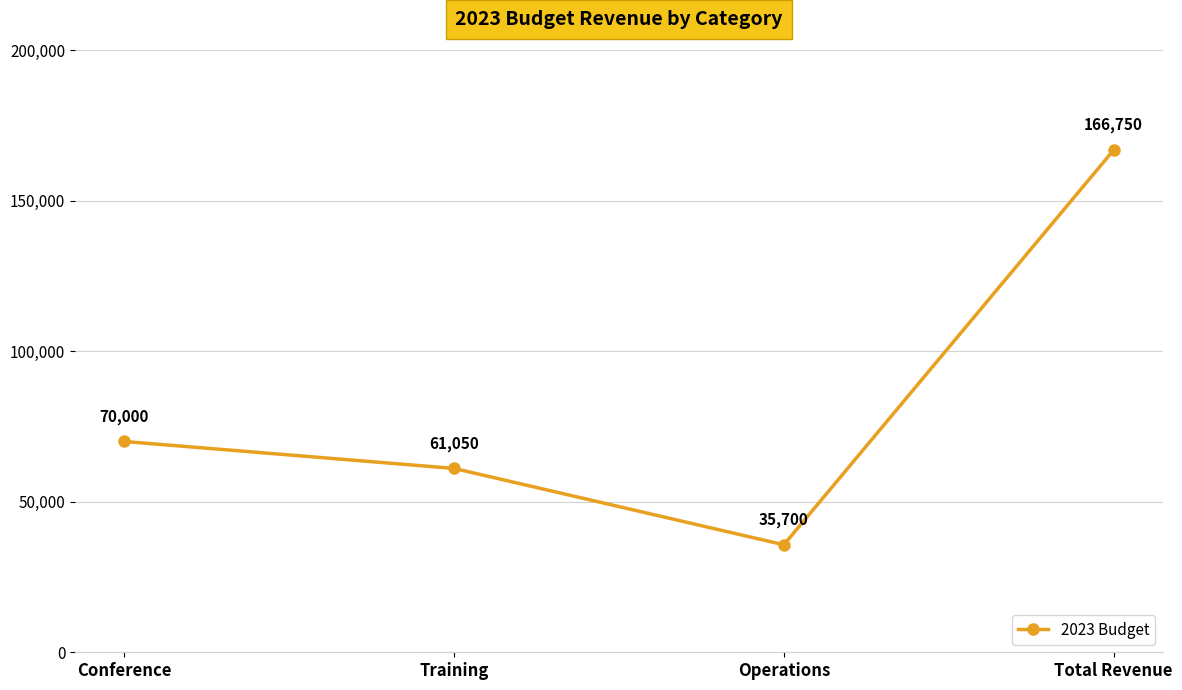

What is the change in value from Training to Total Revenue?

+105700